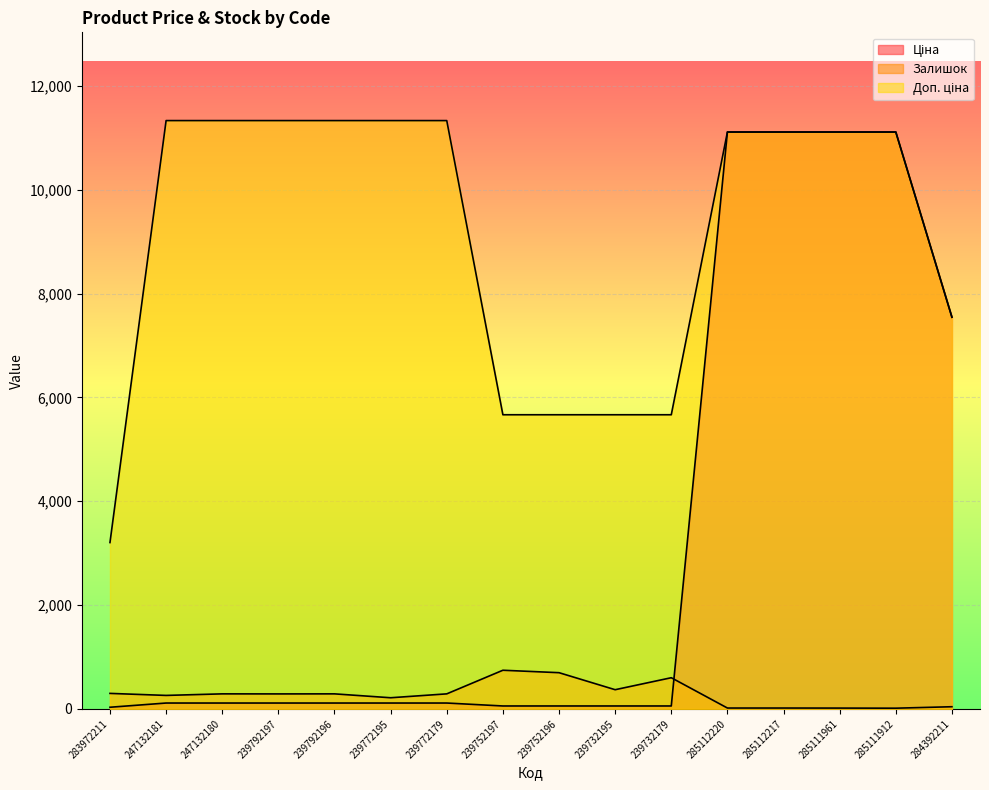

What is the greatest value displayed?

11334.0